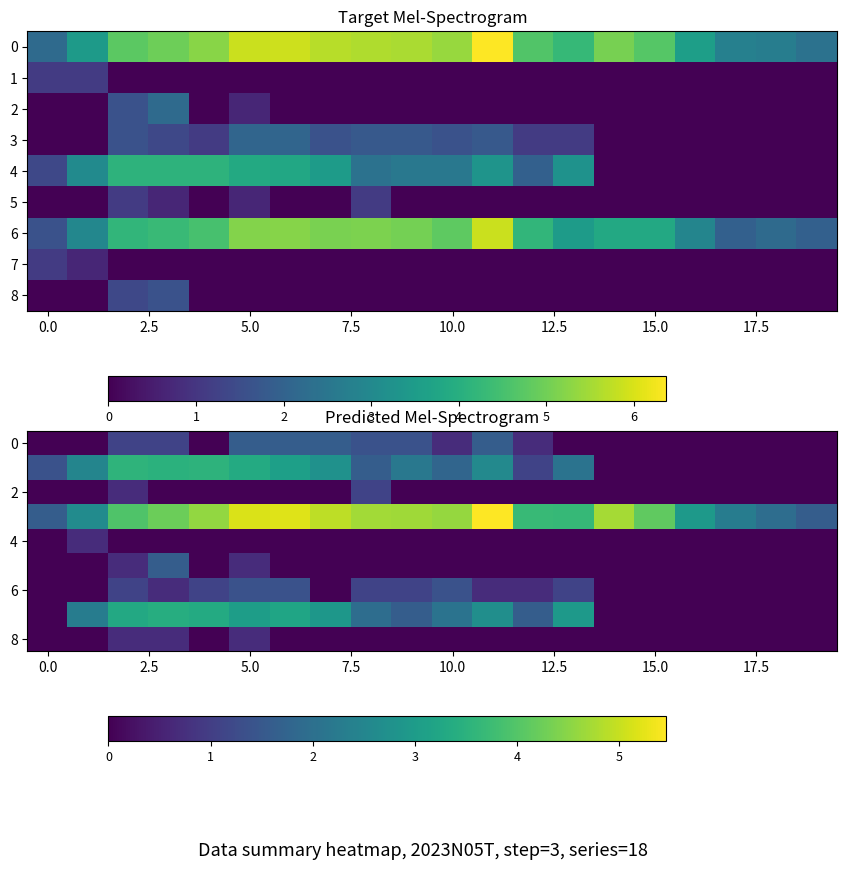

How many data points in 2 are above 0?

2